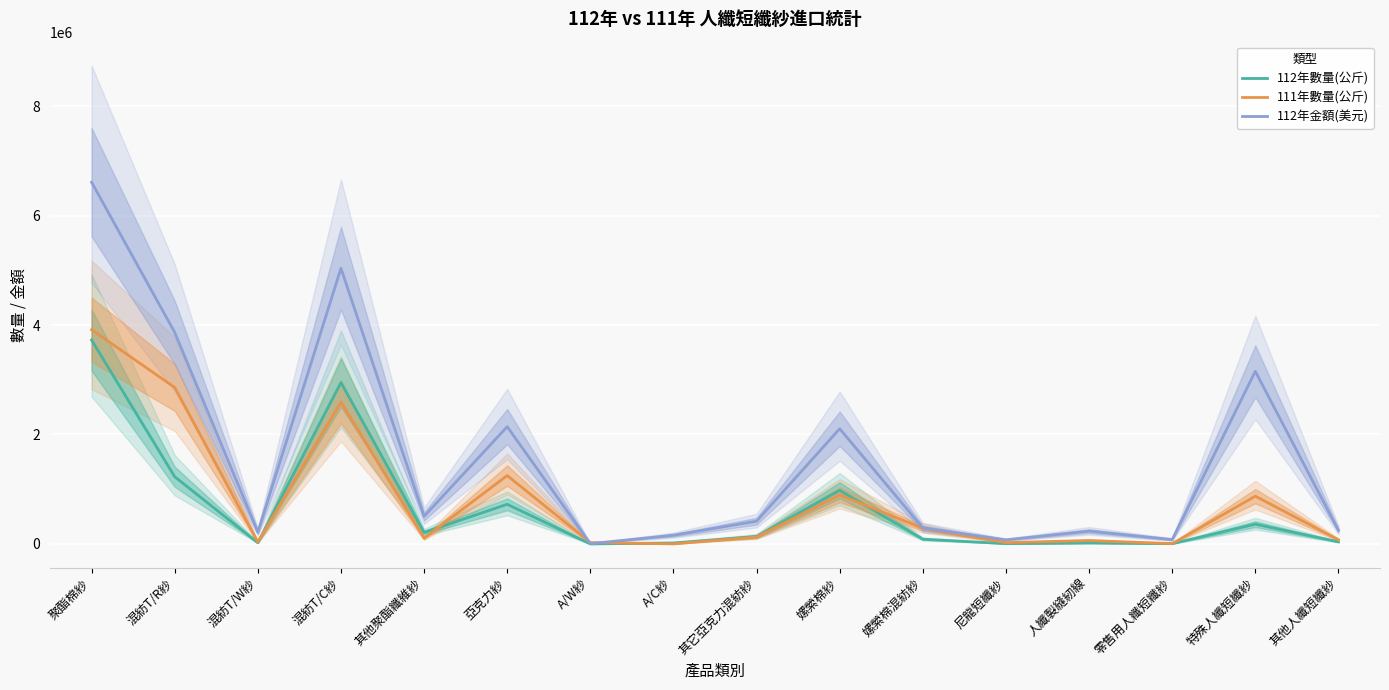

Which category has the highest value in the 112年金額(美元) series?

聚酯棉紗